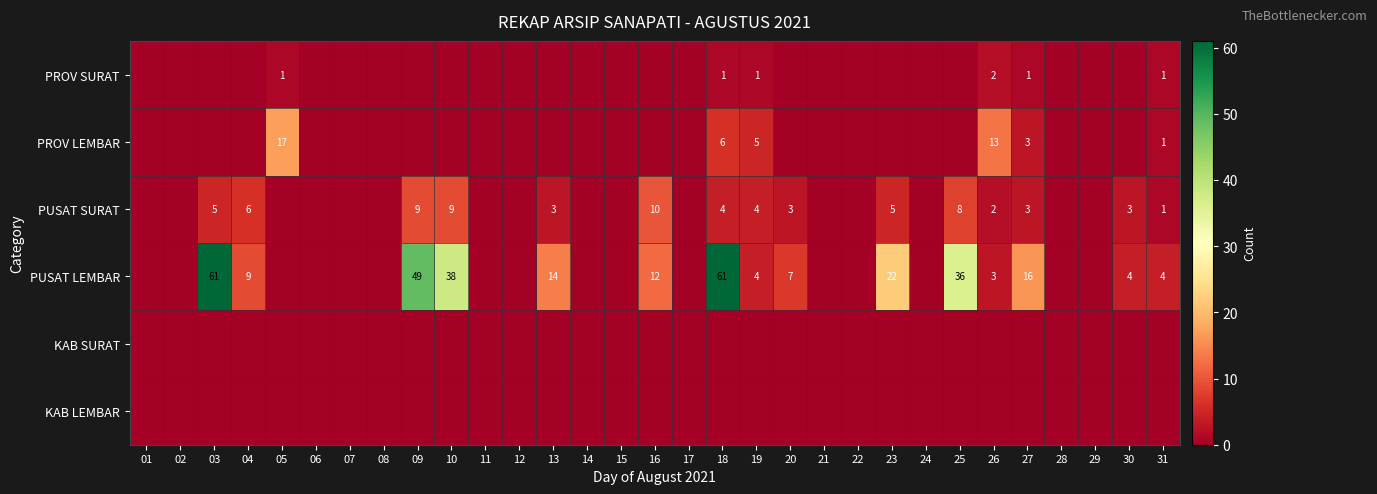

What is the sum of the PUSAT LEMBAR values at 30 and 13?

18